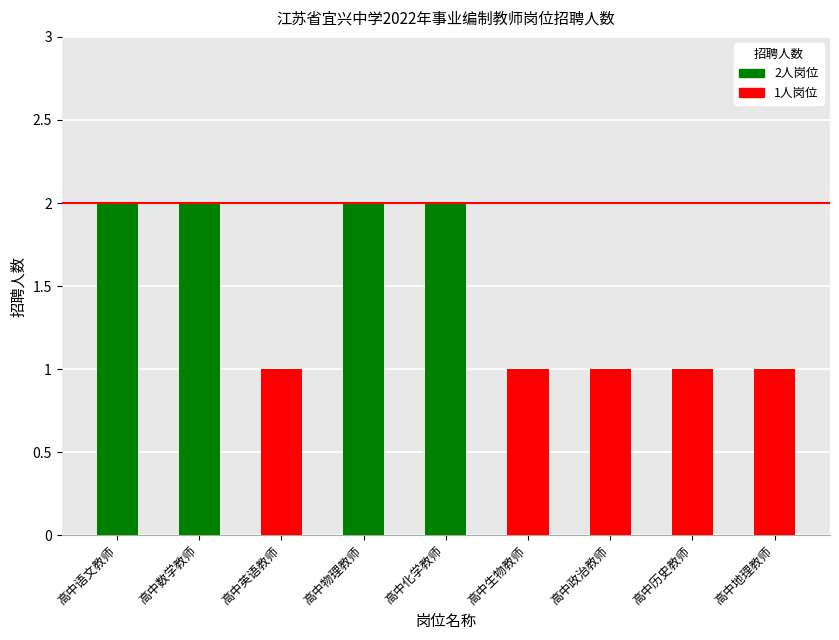

Reading left to right, list all the values displayed in this chart.

高中语文教师=2	高中数学教师=2	高中英语教师=1	高中物理教师=2	高中化学教师=2	高中生物教师=1	高中政治教师=1	高中历史教师=1	高中地理教师=1